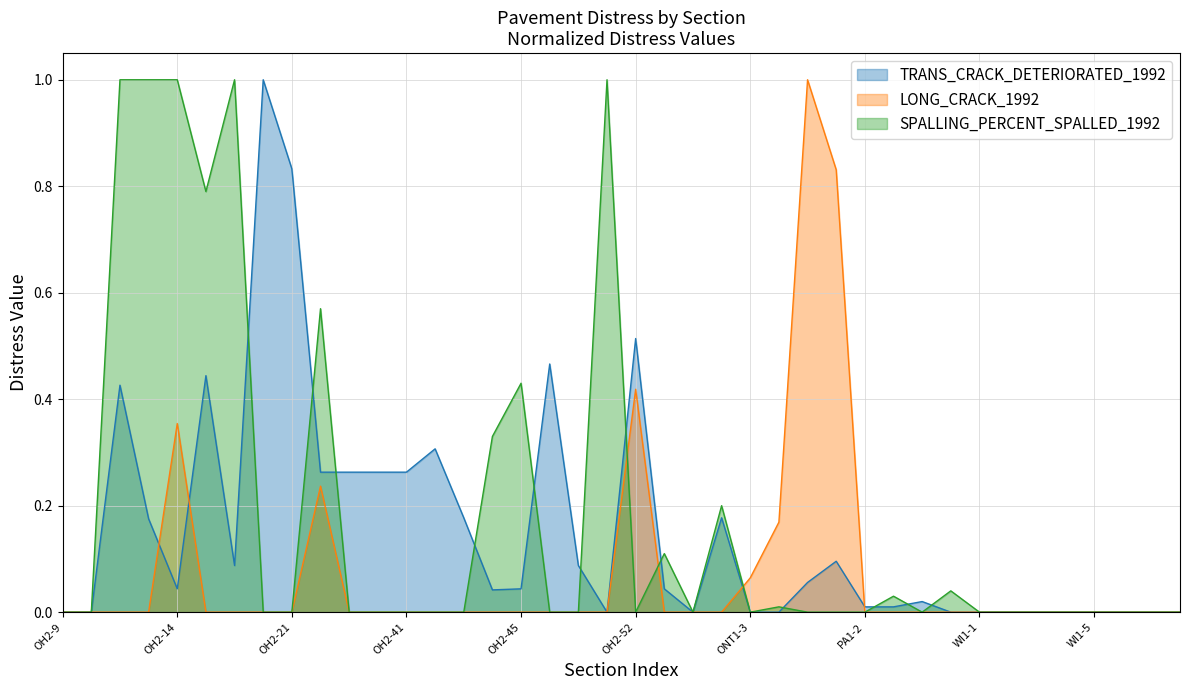

Which series has the widest spread of values?

TRANS_CRACK_DETERIORATED_1992